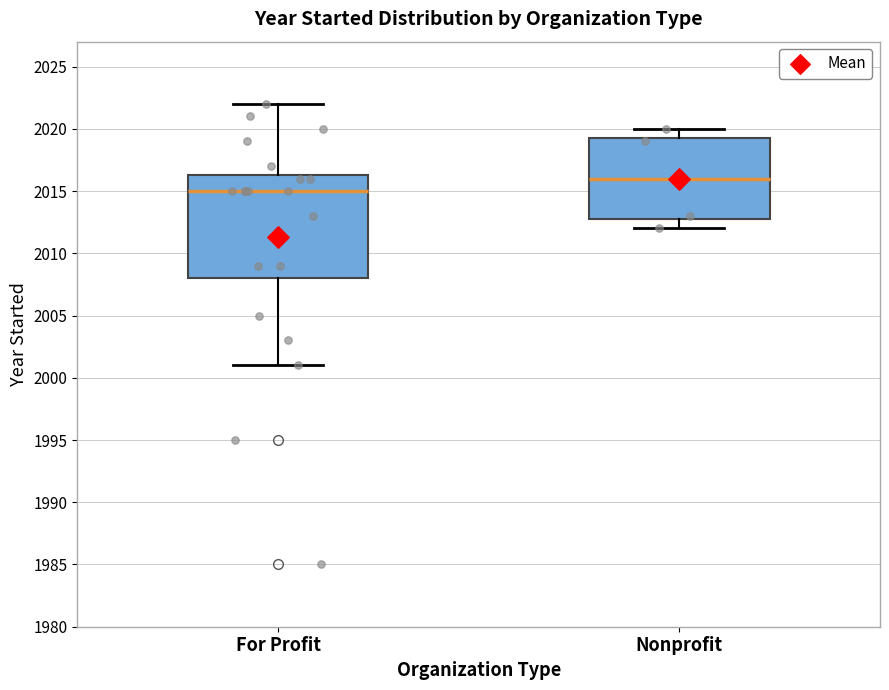

Which box's median line is the highest?

Nonprofit